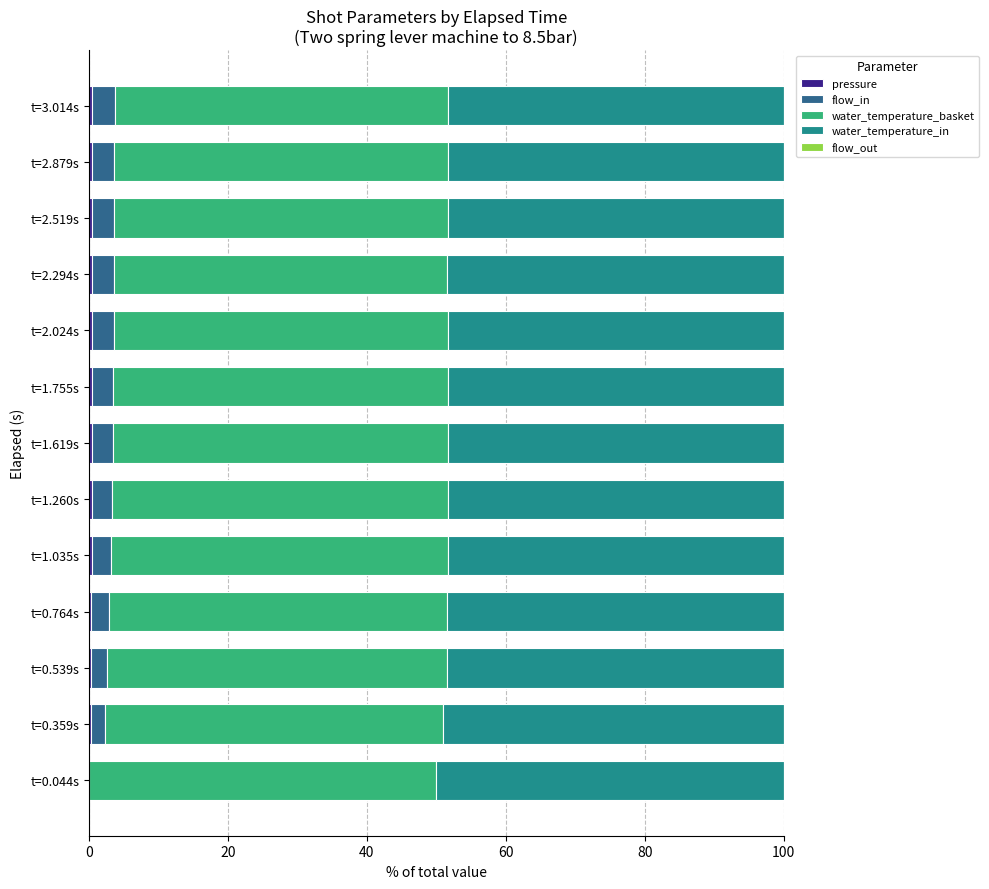

What is the value of the water_temperature_basket bar at the 12th from the left?

48.0